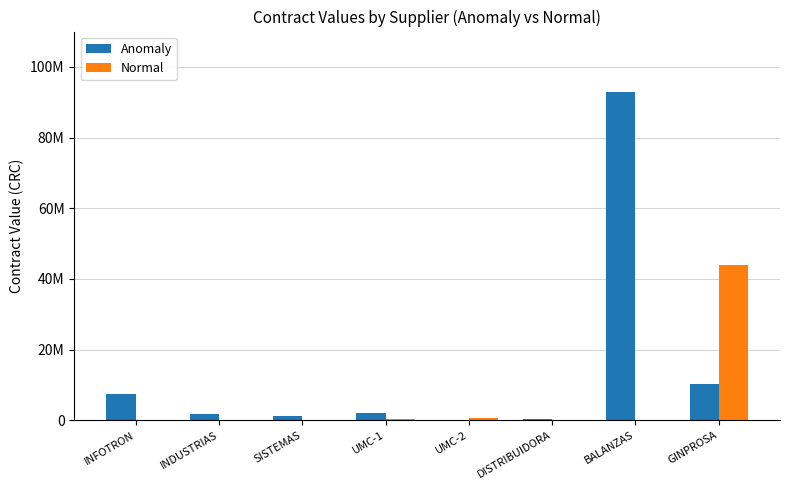

What are all the series names shown in the legend?

Anomaly, Normal